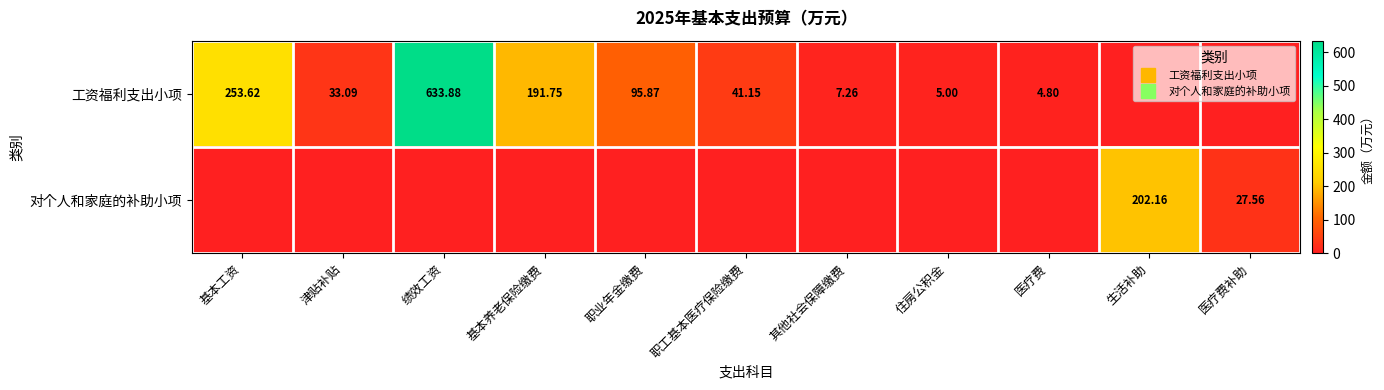

At 医疗费补助, list the series in order from largest to smallest.

对个人和家庭的补助小项, 工资福利支出小项